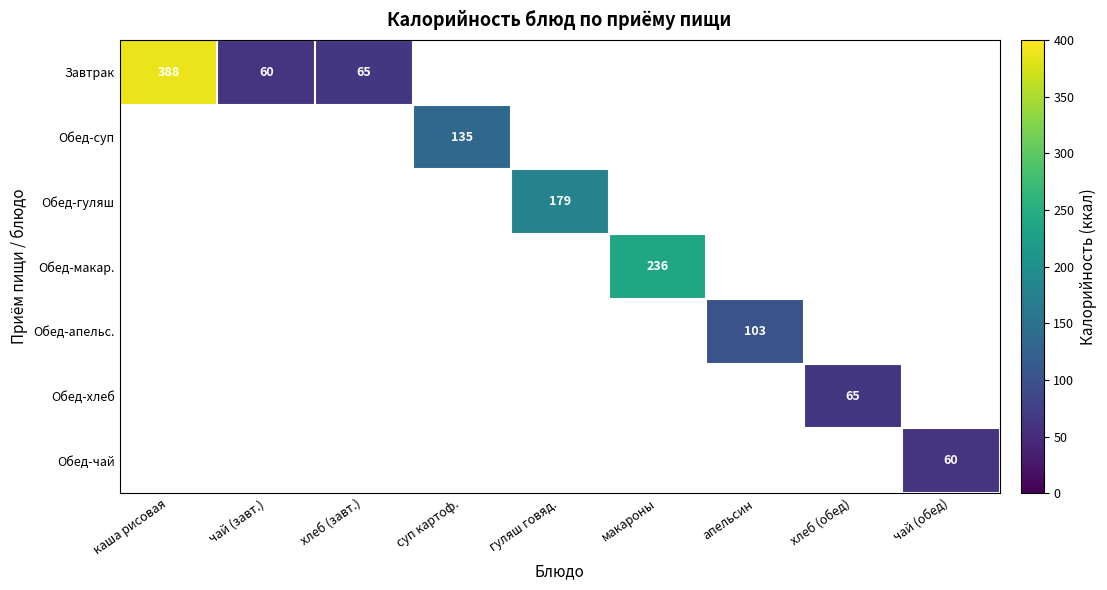

The Завтрак series shows 65 at хлеб (завт.). True or false?

True